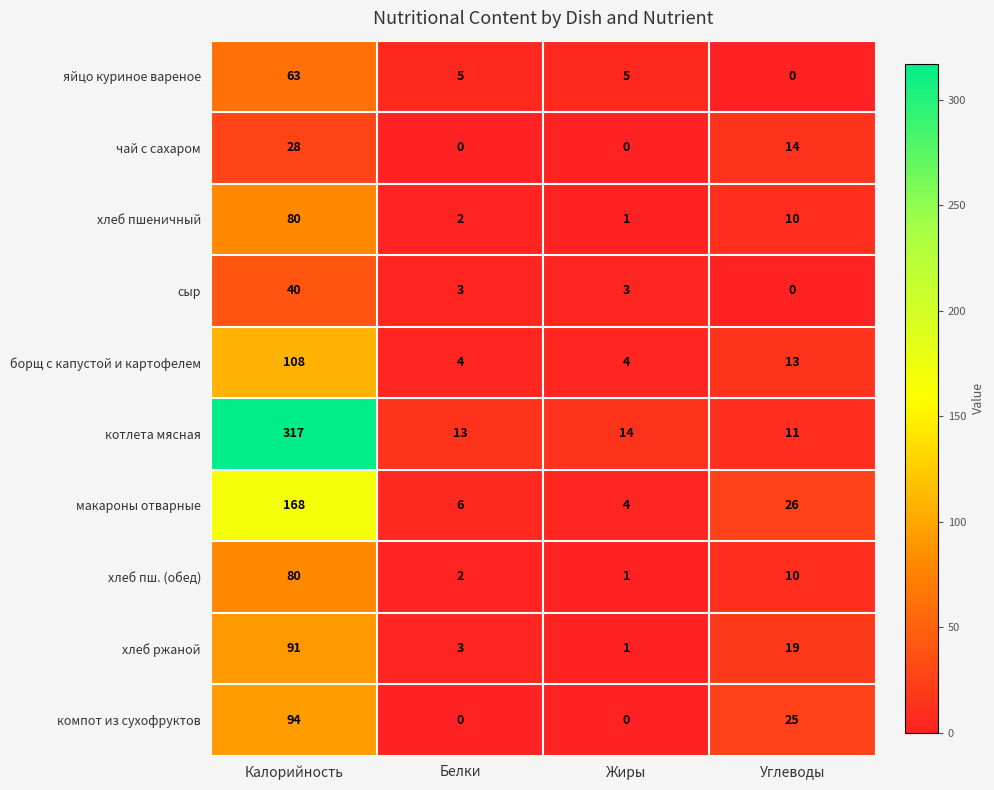

How many values in the сыр series are below 3?

1